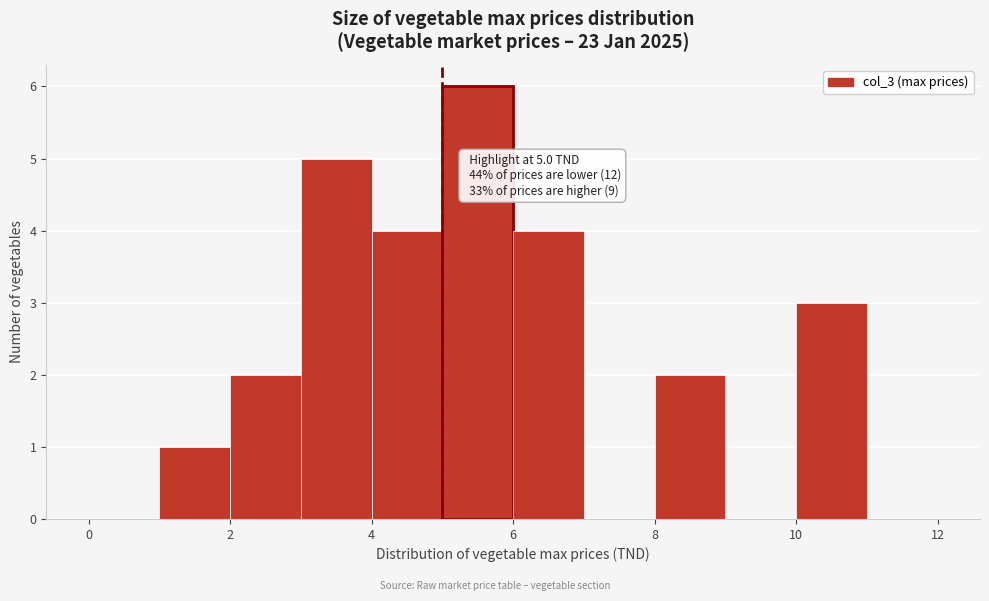

Over which range of the x-axis is the bar tallest?

5 to 6